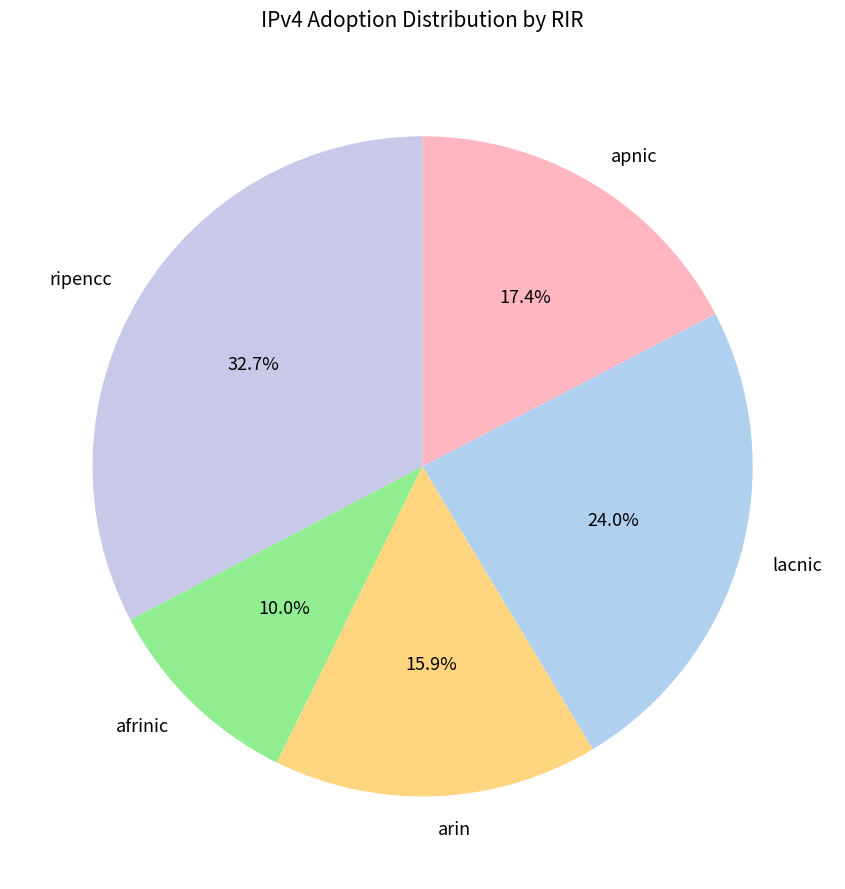

Rank the categories by value from highest to lowest.

ripencc, lacnic, apnic, arin, afrinic